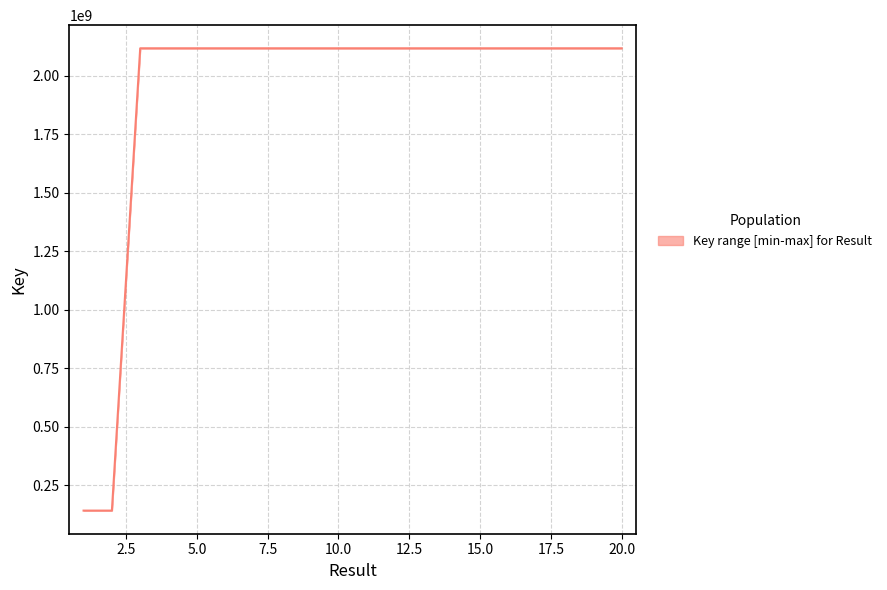

What is the lowest value of the Key_lower series?

141021000